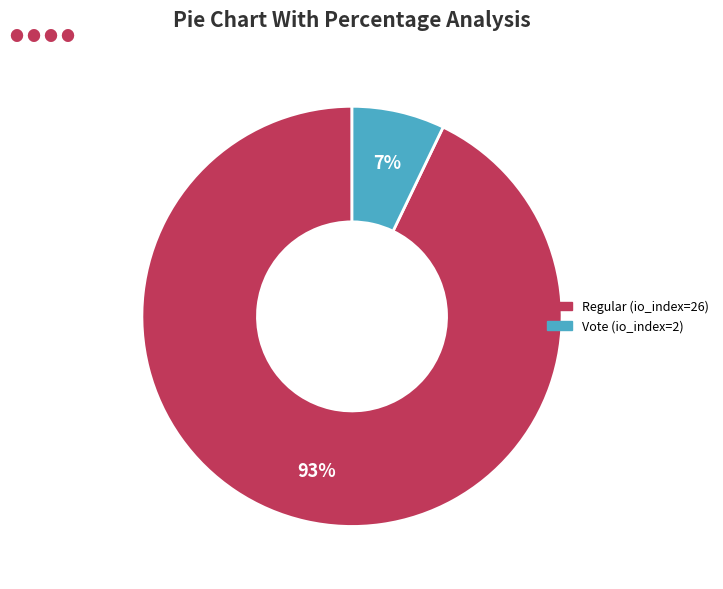

Which has a higher value, Regular (io_index=26) or Vote (io_index=2)?

Regular (io_index=26)